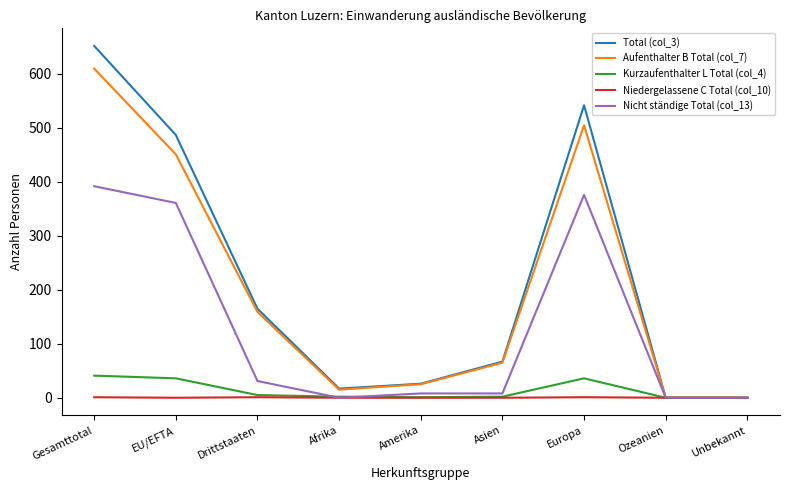

The value of Total (col_3) at Ozeanien is 0. True or false?

True